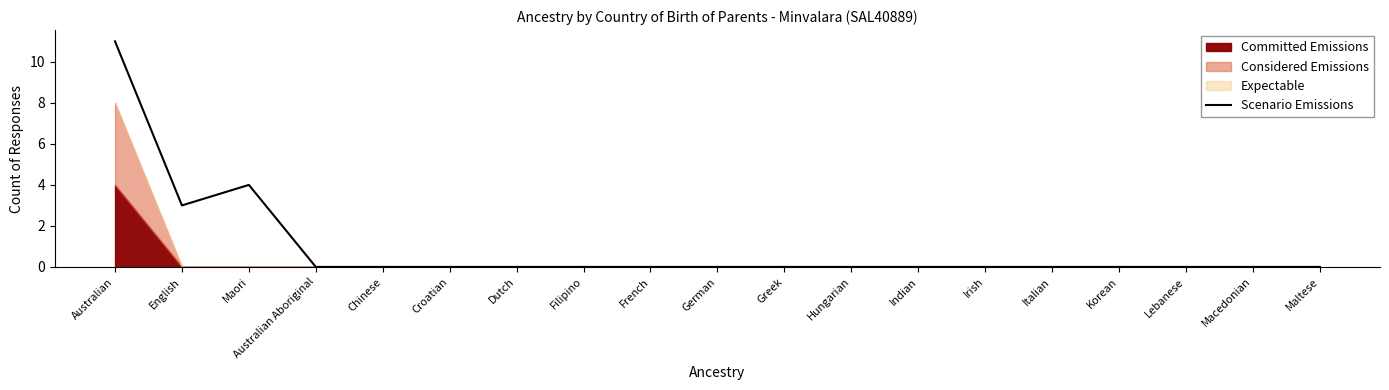

What is the difference between the values at Dutch and Australian?

11